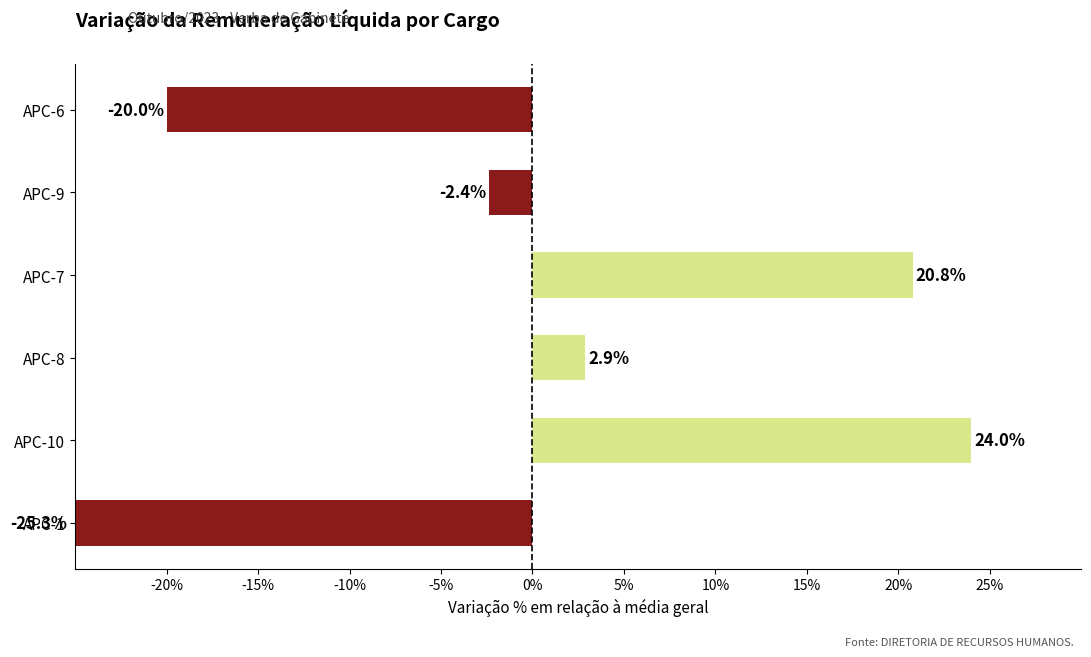

Is it true that the value at APC-1 is -25.3?

True